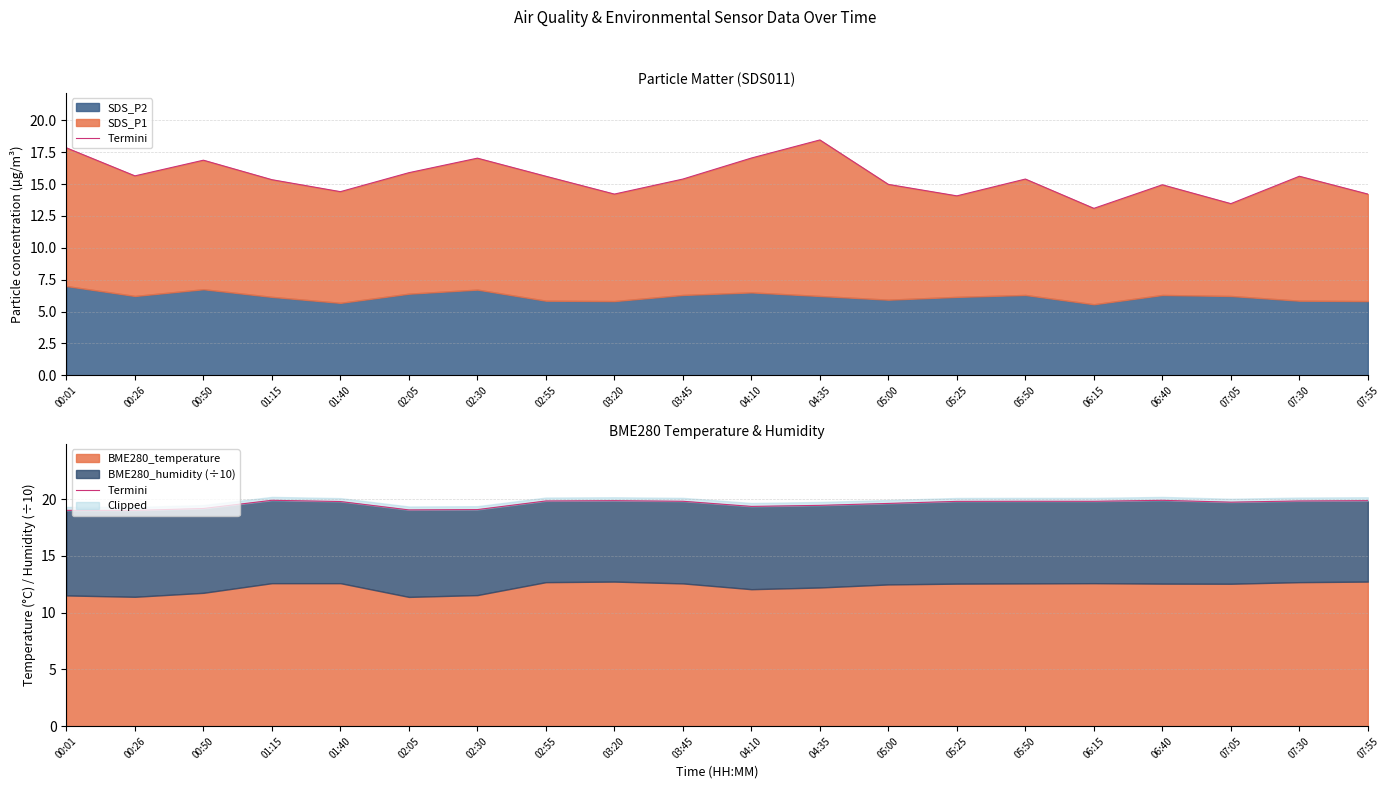

What is the label of the 13th point from the right?

02:55